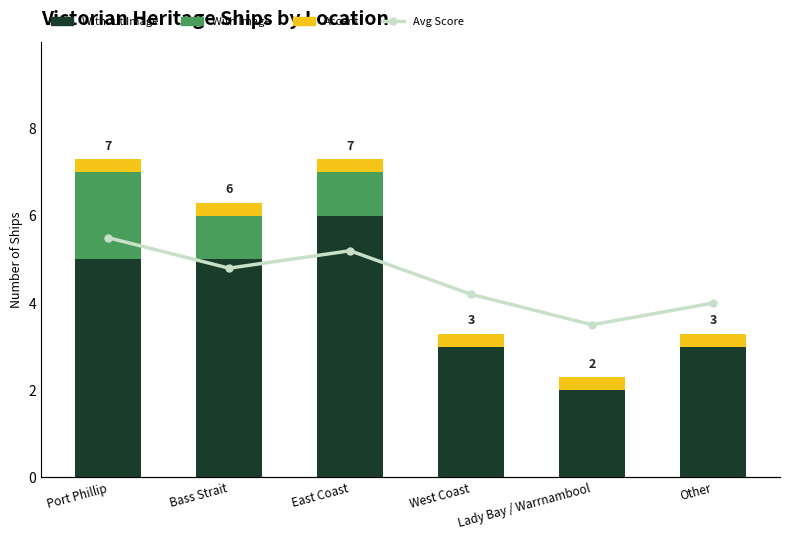

What is the highest value of the Without Image series?

6.0